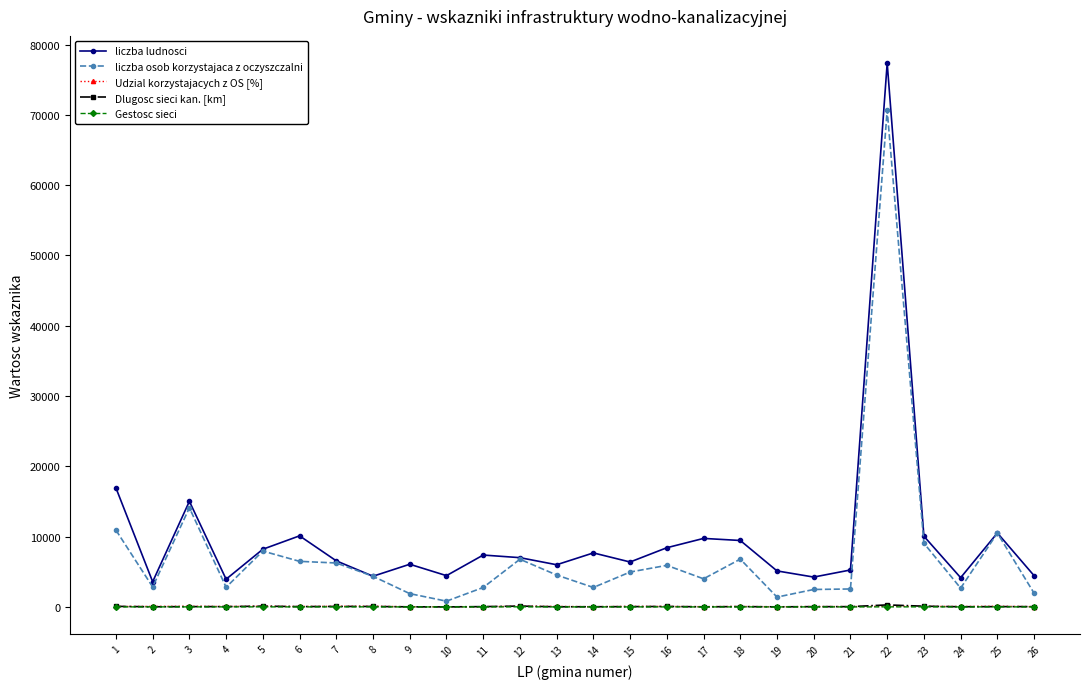

At how many categories does at least one series exceed 25623?

1